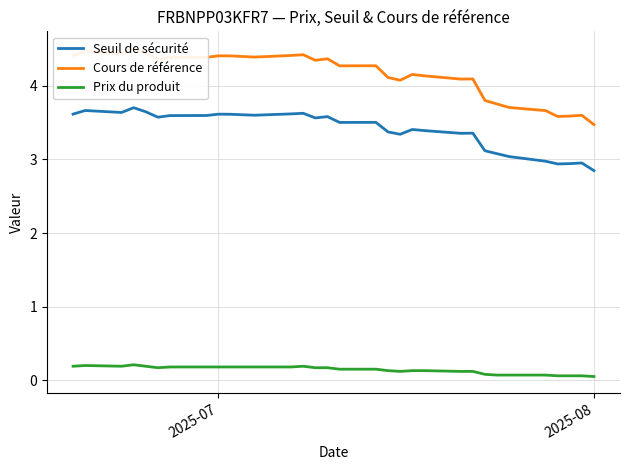

How many interior local valleys does the Prix du produit series have?

3